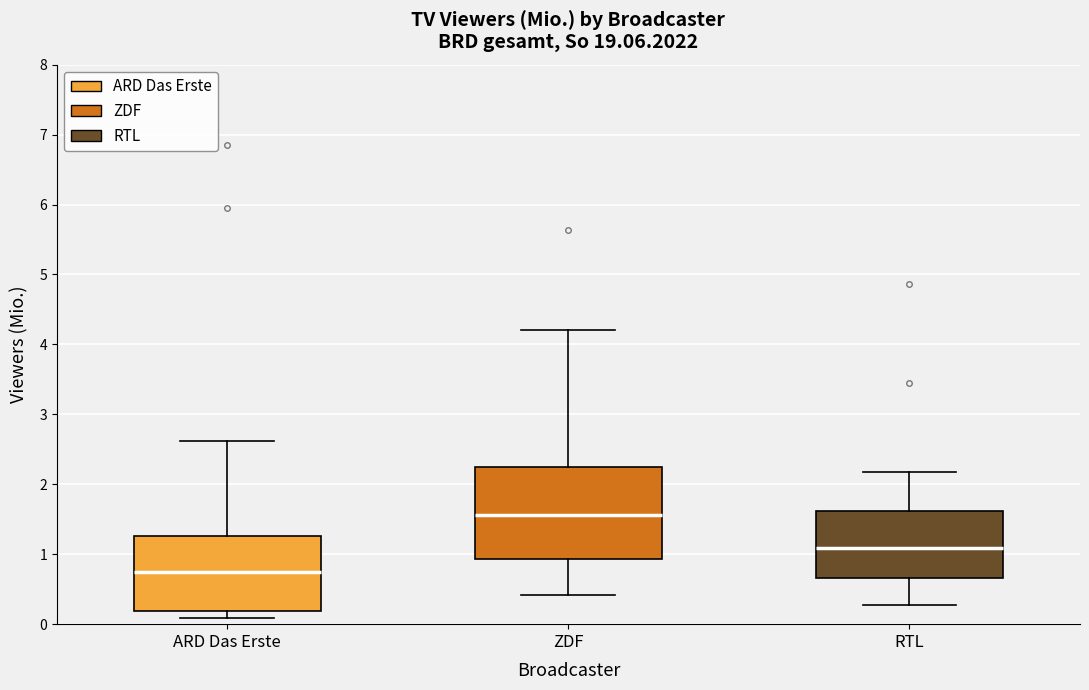

Which box is the tallest, from its lower edge to its upper edge?

ZDF